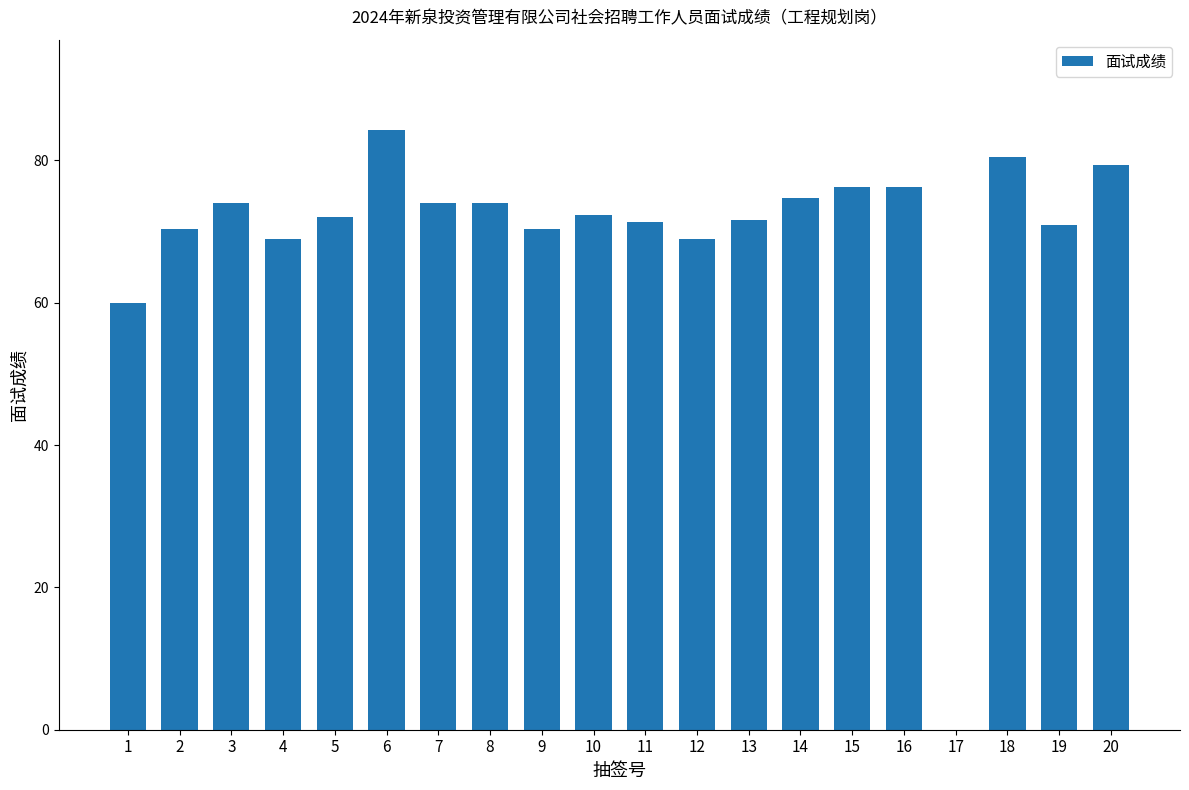

What is the ratio of the value at 8 to the value at 4?

1.1